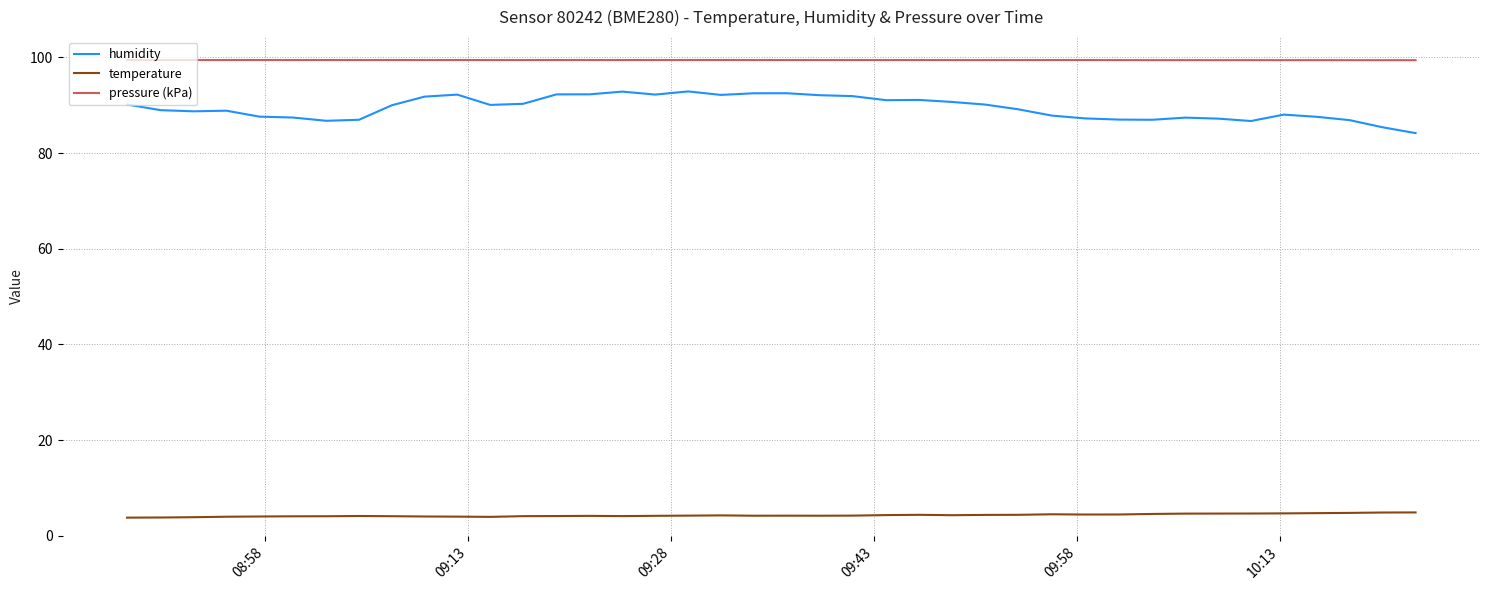

Which series has the largest range (max minus min)?

humidity